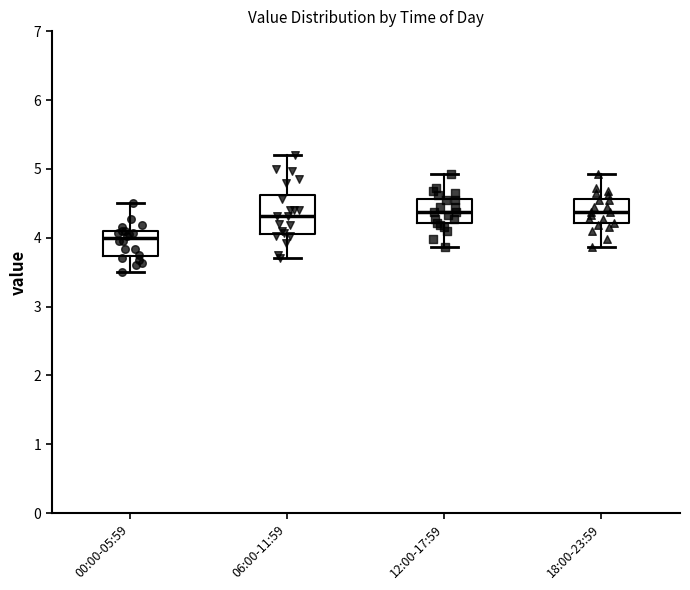

Where is the upper edge of the box for 12:00-17:59 on the y-axis? The values are not printed on the chart, so give them approximately, as read against the axis.

4.6